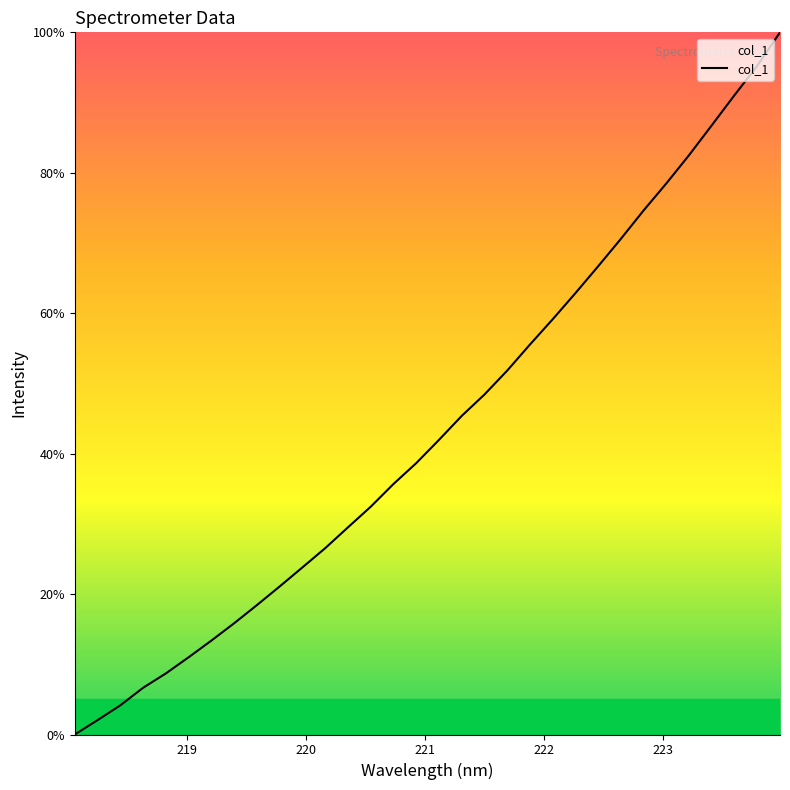

What is the greatest value displayed?

100.0